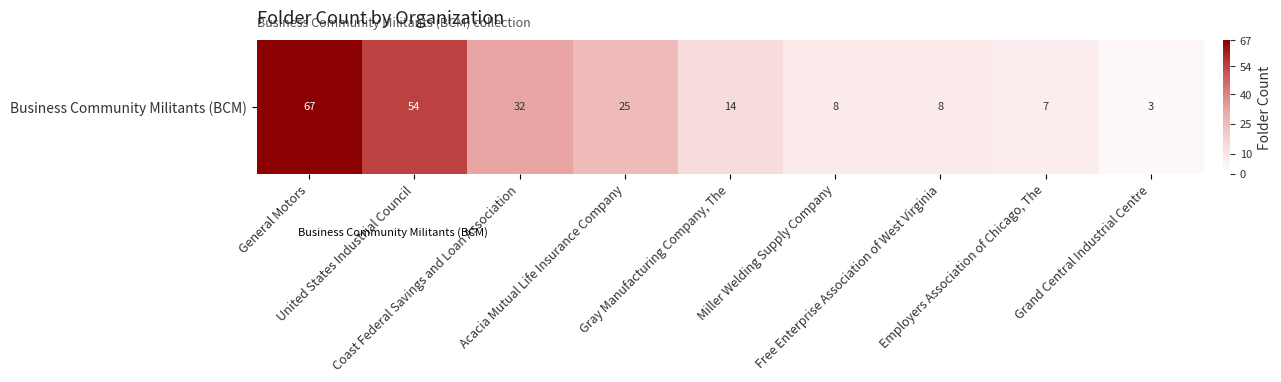

What is the sum of all values?

218